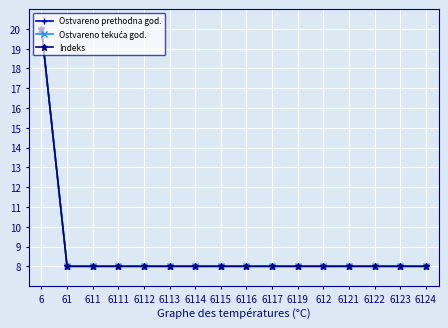

Is this an area chart (filled region under the line)?

No